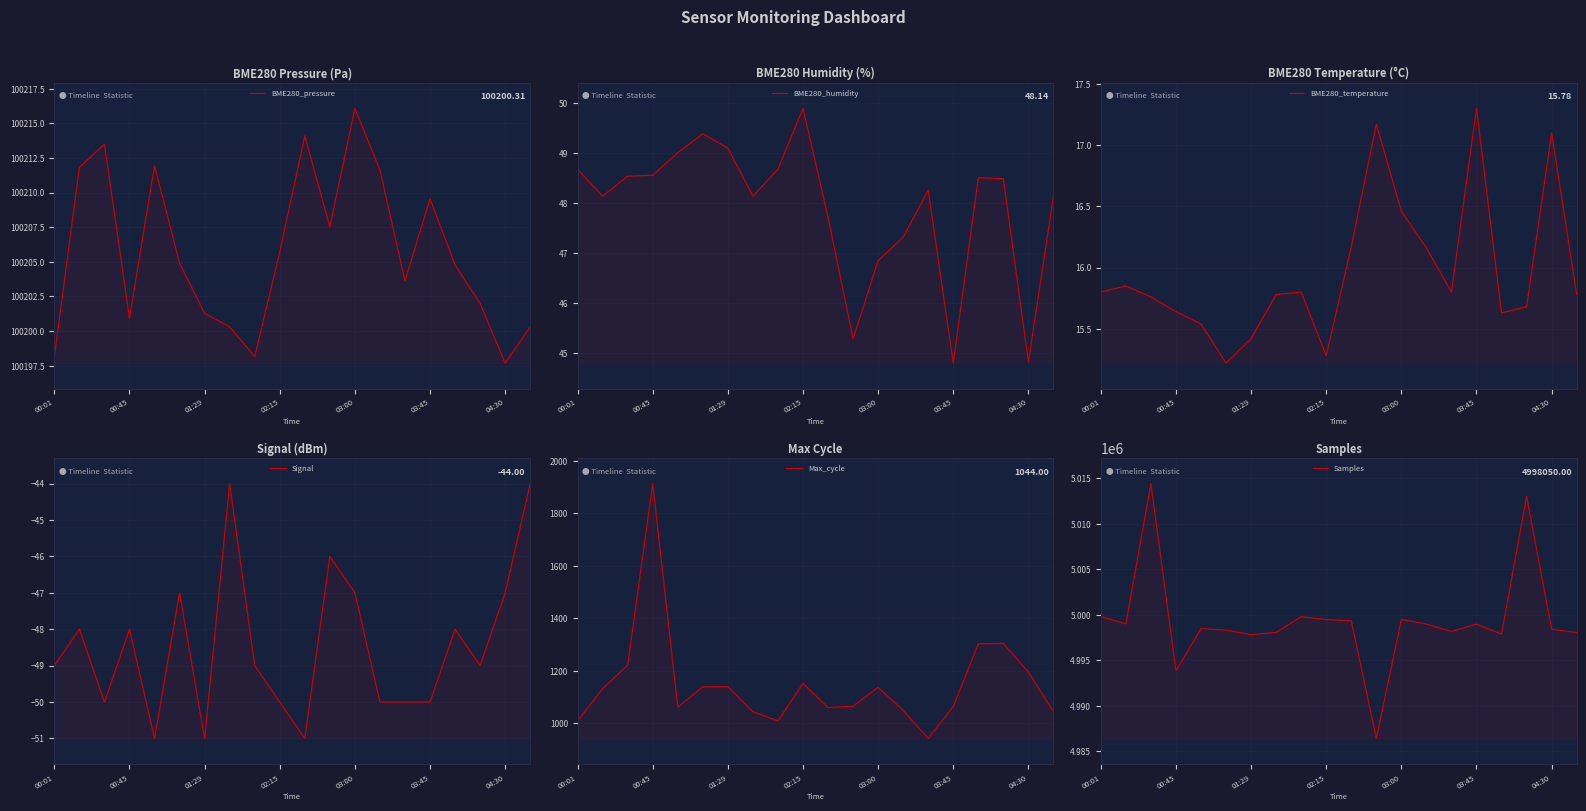

At how many categories does at least one series exceed 3123027?

20